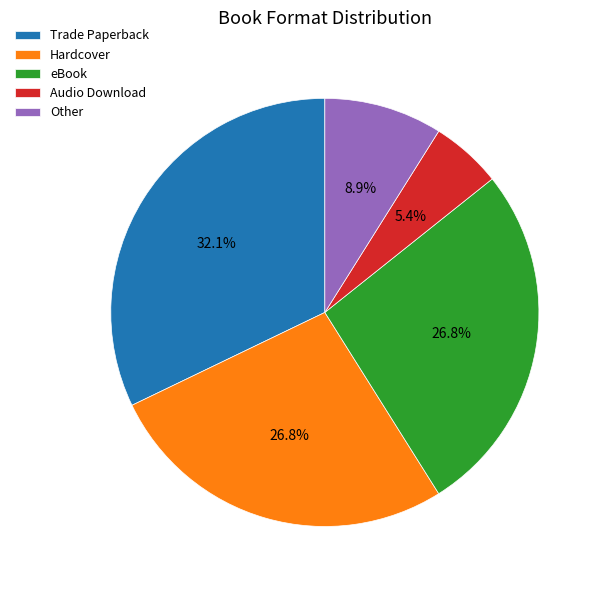

True or false: Trade Paperback accounts for 32% of the total.

True